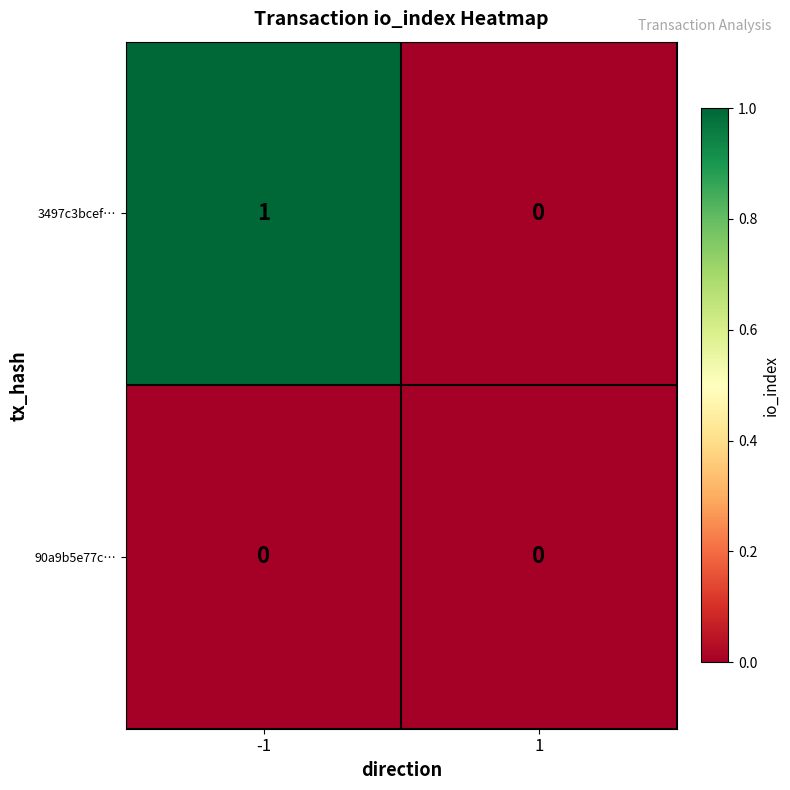

The 90a9b5e77c… series shows 0 at -1. True or false?

True